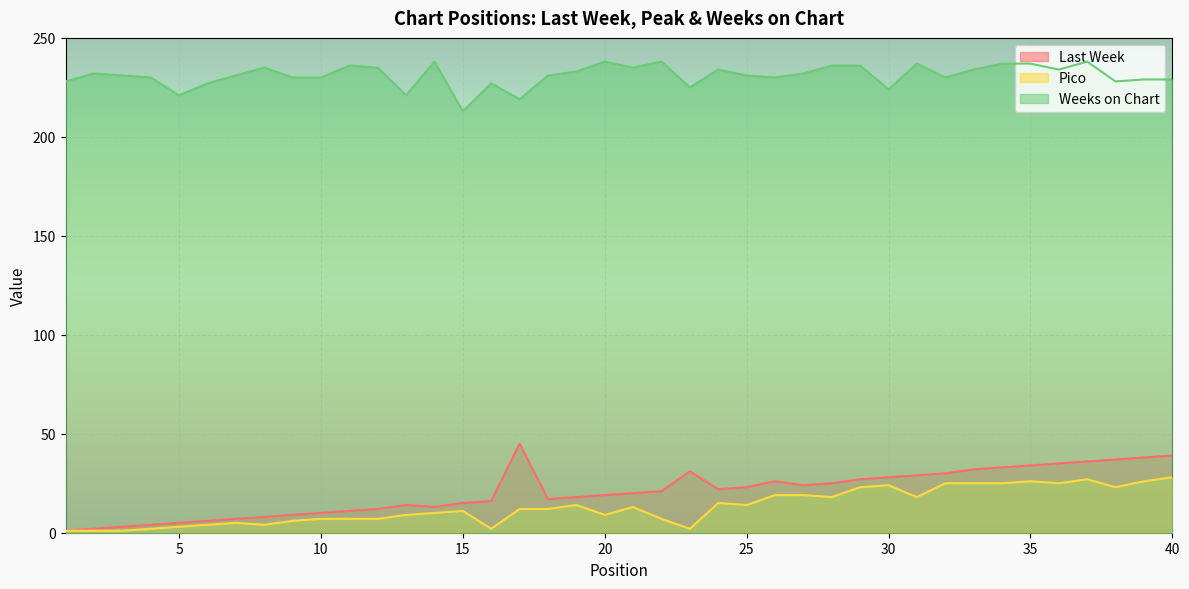

List the series in order of their peak value, lowest first.

Pico, Last Week, Weeks on Chart